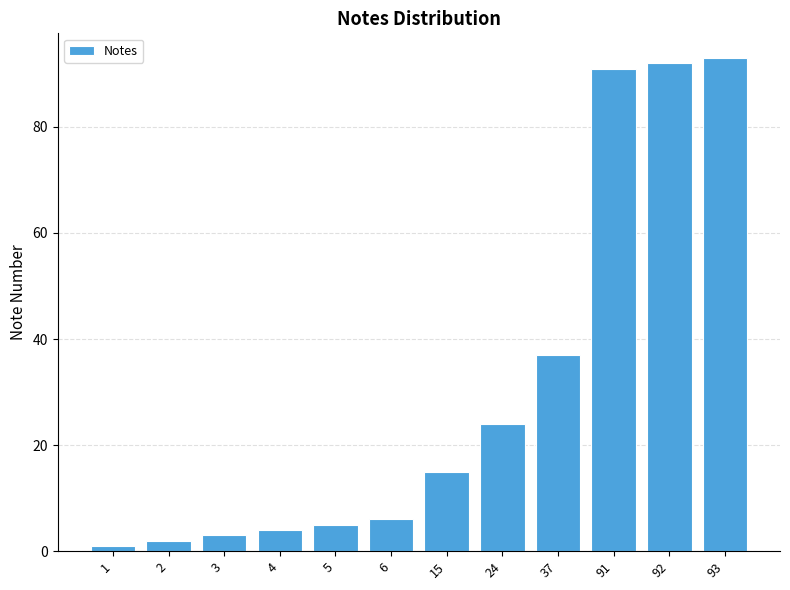

Which has a higher value, 15 or 92?

92